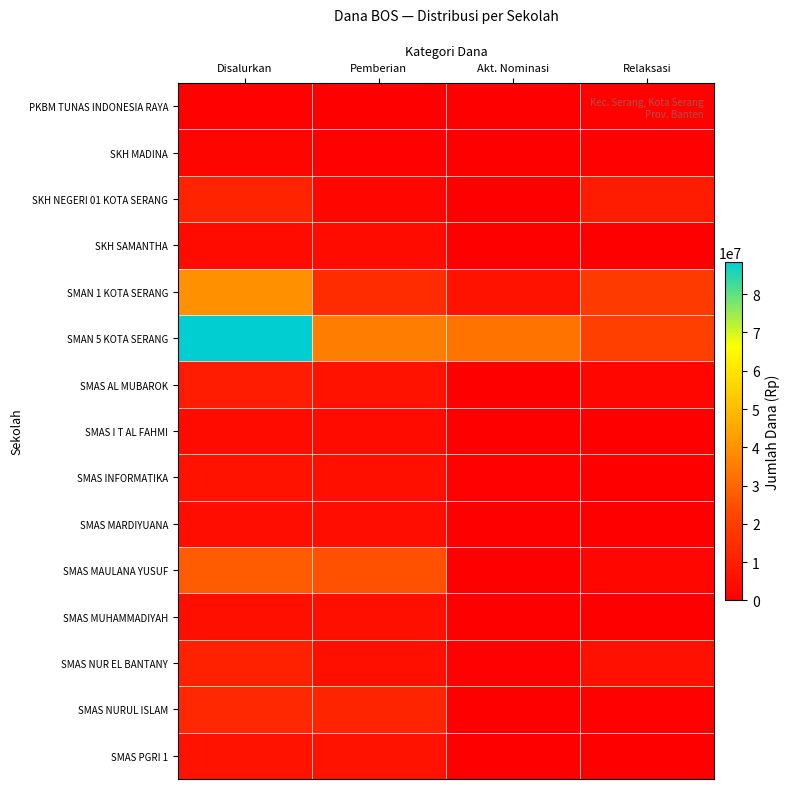

Between Disalurkan and Akt. Nominasi, which series saw the biggest shift?

SMAN 5 KOTA SERANG